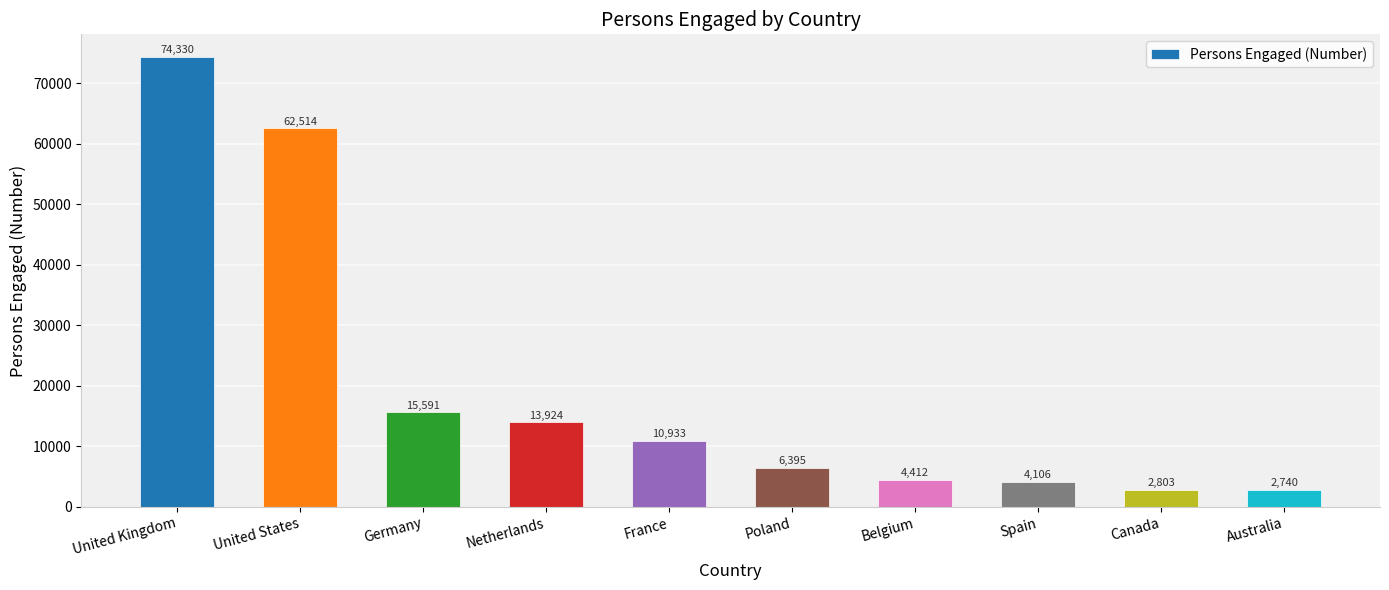

Are the bars horizontal?

No